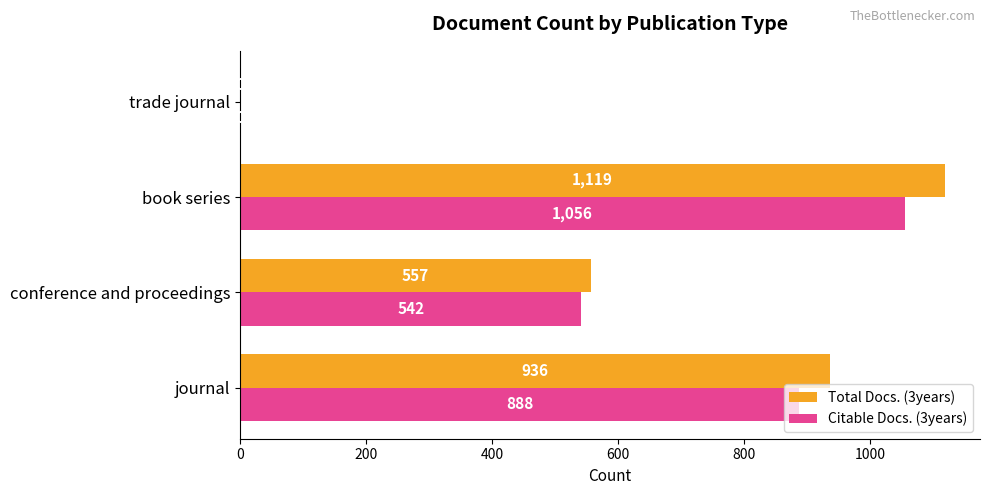

True or false: Citable Docs. (3years) has a value of 215 at conference and proceedings.

False